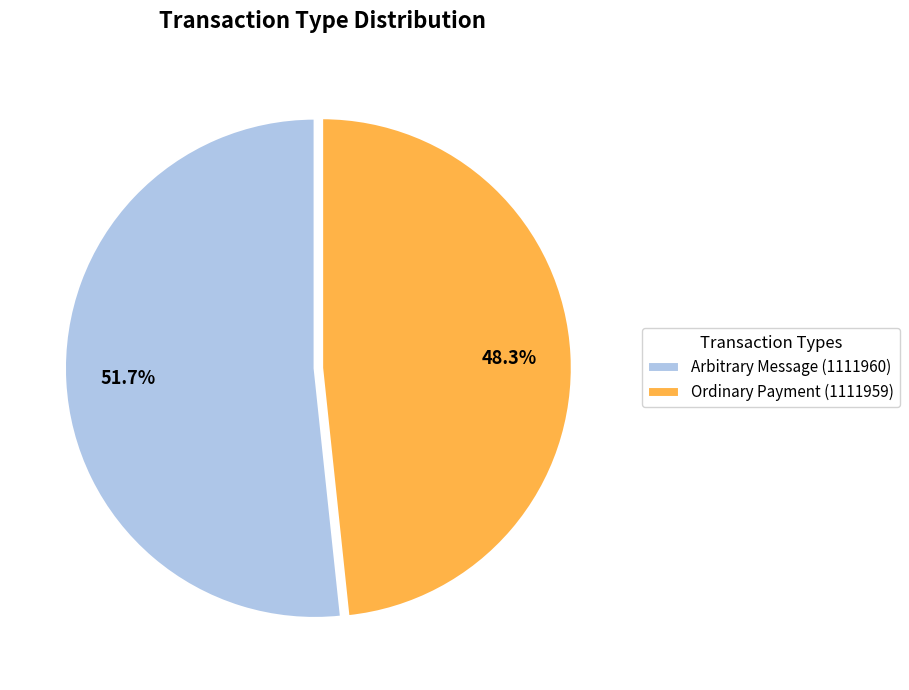

Approximately how many times larger is the value at Ordinary Payment (1111959) compared to Arbitrary Message (1111960)?

0.9